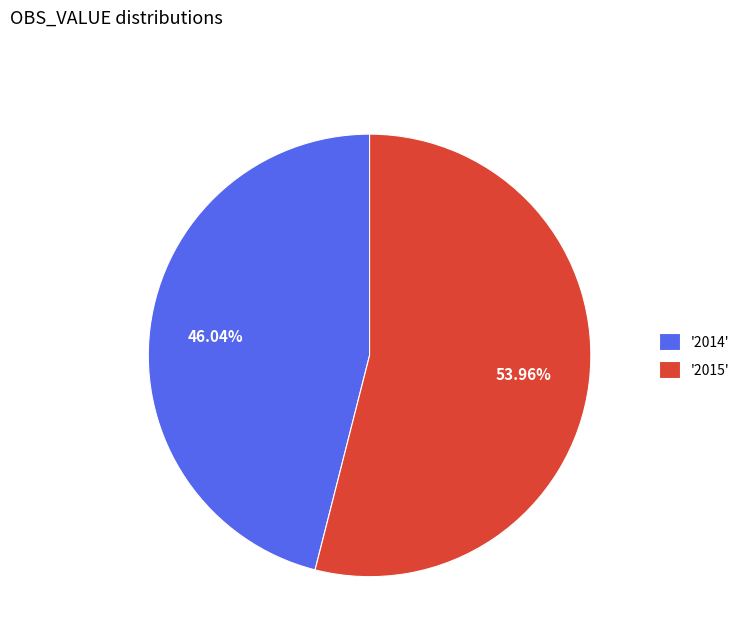

Rank the categories by value from lowest to highest.

'2014', '2015'